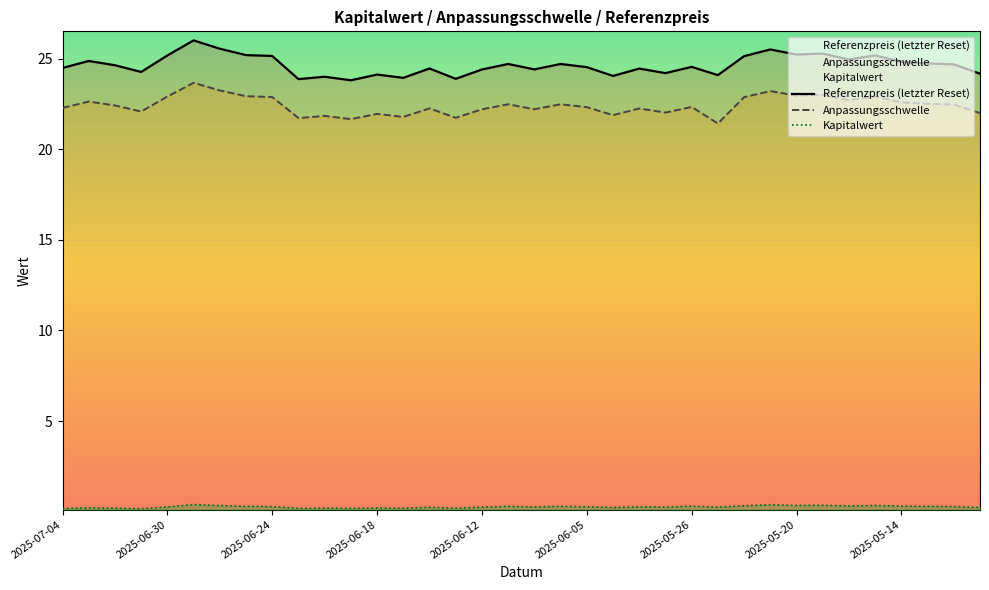

At how many categories does at least one series exceed 18?

36